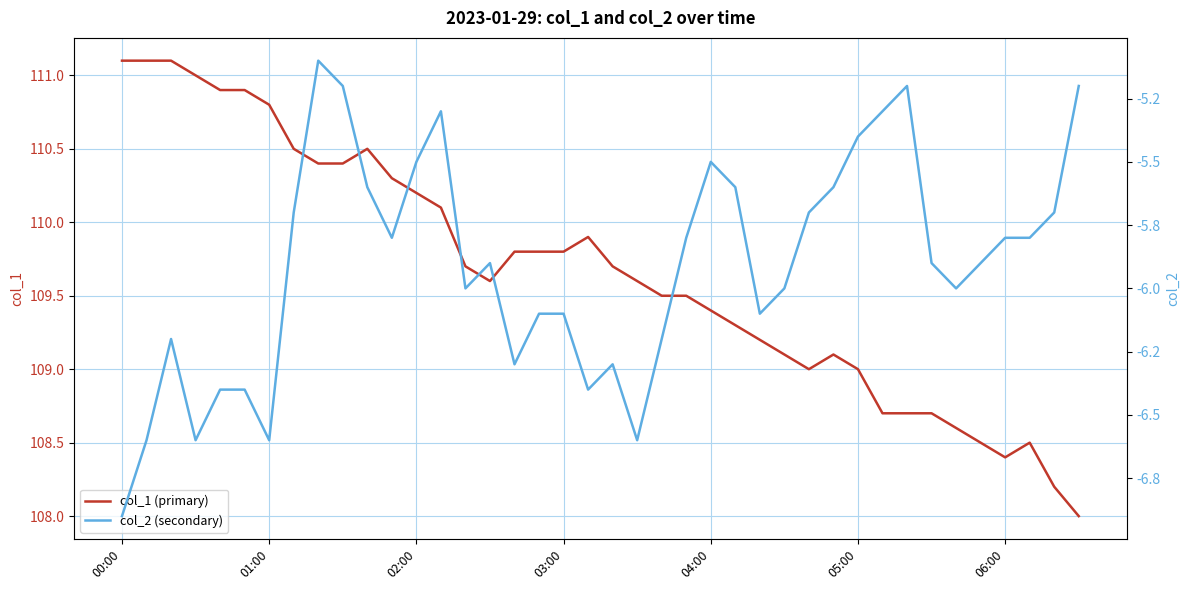

What is the maximum value for col_1 (primary)?

111.1